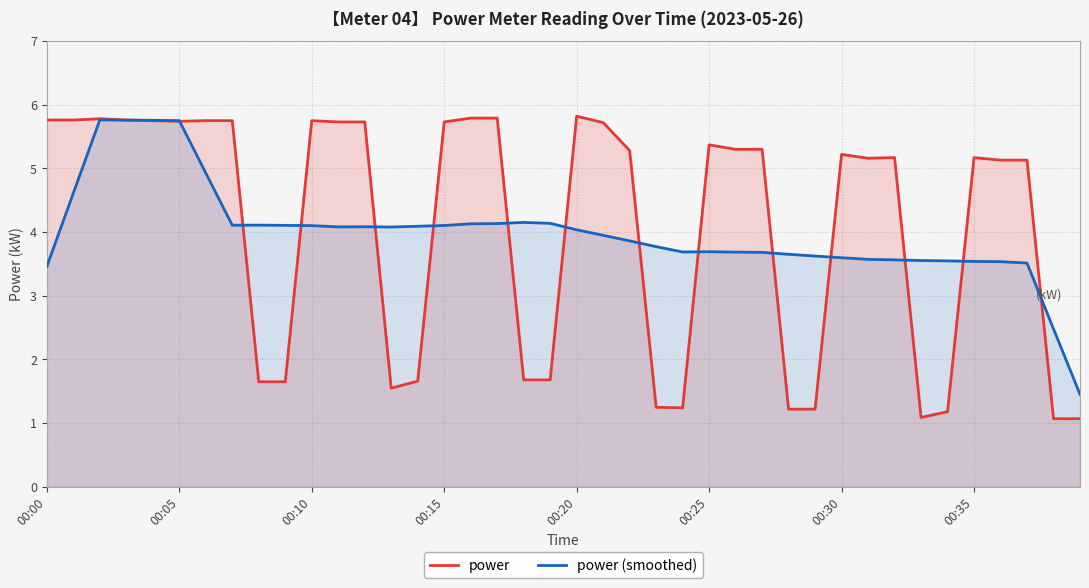

Is it true that power equals 9.2 at 00:25?

False